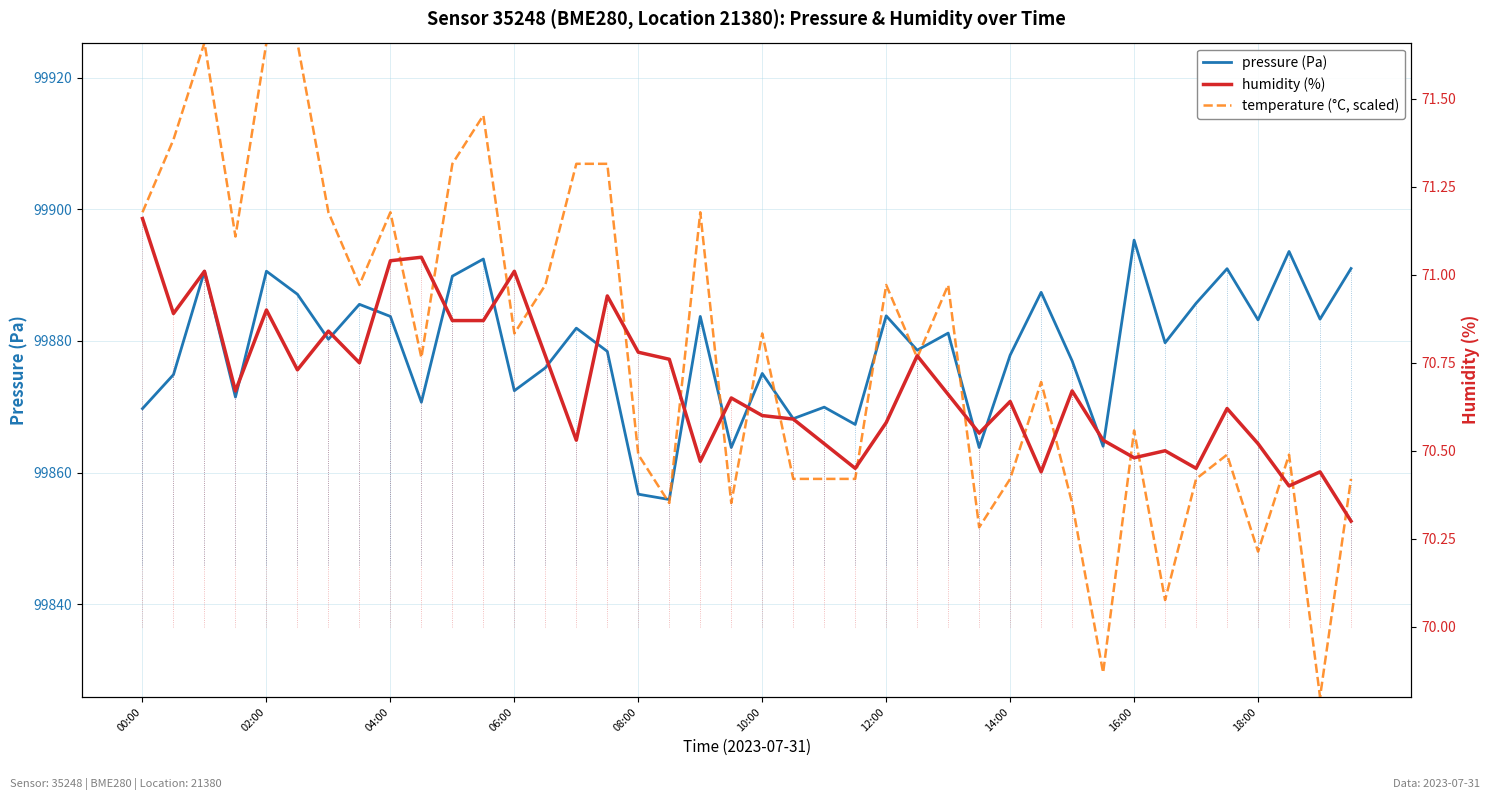

Reading left to right, what are all the values shown in this chart?

pressure: 99869.7	99874.9	99890.6	99871.5	99890.6	99887.1	99880.2	99885.6	99883.7	99870.7	99889.8	99892.4	99872.4	99875.9	99881.9	99878.4	99856.7	99855.9	99883.7	99863.8	99875.1	99868.2	99869.9	99867.3	99883.8	99878.6	99881.2	99863.8	99877.8	99887.4	99877.0	99864.0	99895.3	99879.7	99885.7	99891.0	99883.2	99893.6	99883.3	99891.0
temperature: 99899.5	99910.6	99925.3	99895.9	99925.3	99925.3	99899.5	99888.5	99899.5	99877.5	99906.9	99914.3	99881.1	99888.5	99906.9	99906.9	99862.7	99855.4	99899.5	99855.4	99881.1	99859.0	99859.0	99859.0	99888.5	99877.5	99888.5	99851.7	99859.0	99873.8	99855.4	99829.6	99866.4	99840.6	99859.0	99862.7	99848.0	99862.7	99825.9	99859.0
humidity: 71.2	70.9	71.0	70.7	70.9	70.7	70.8	70.8	71.0	71.0	70.9	70.9	71.0	70.8	70.5	70.9	70.8	70.8	70.5	70.7	70.6	70.6	70.5	70.5	70.6	70.8	70.7	70.5	70.6	70.4	70.7	70.5	70.5	70.5	70.5	70.6	70.5	70.4	70.4	70.3